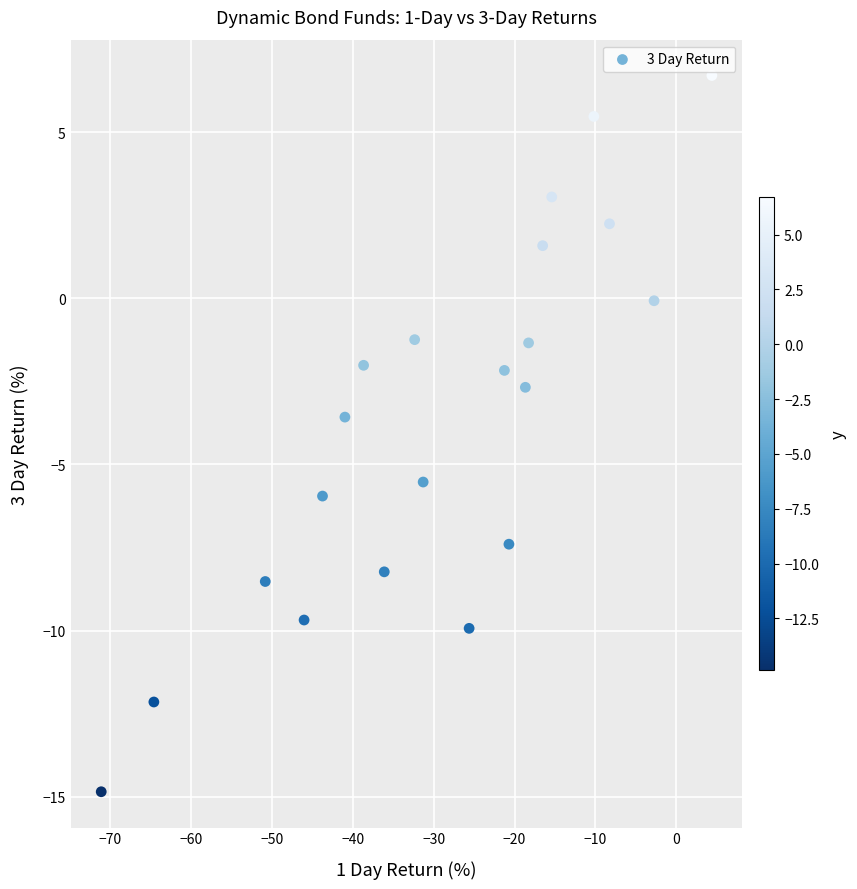

What Y value in the scatter plot is closest to -4?

-3.6